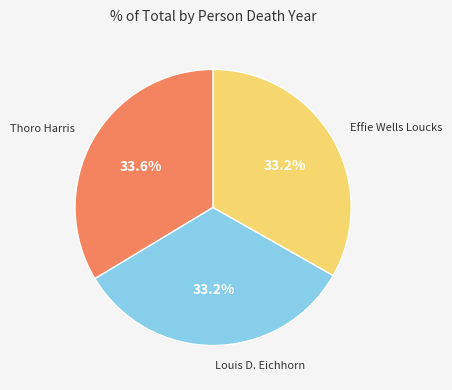

Approximately how many times larger is the value at Effie Wells Loucks compared to Thoro Harris?

1.0